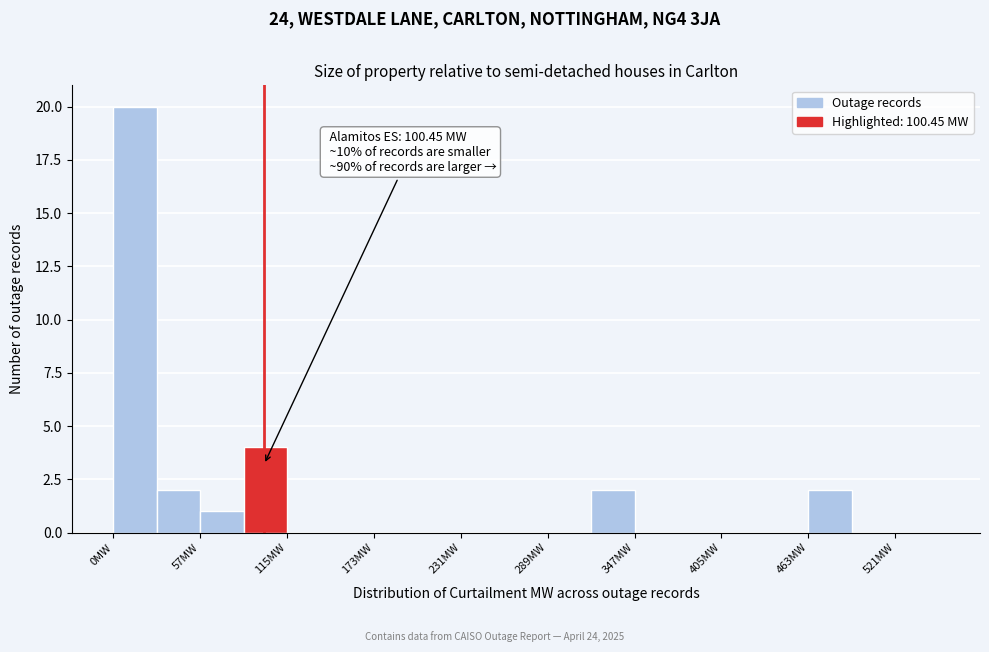

Read against the x-axis, roughly where is the centre of the tallest bar?

10